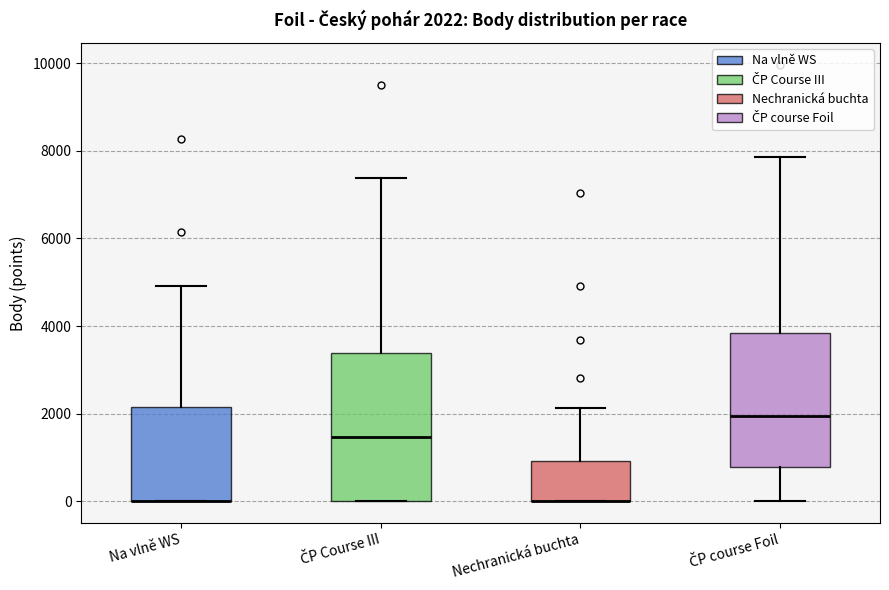

Which box is the tallest, from its lower edge to its upper edge?

ČP Course III